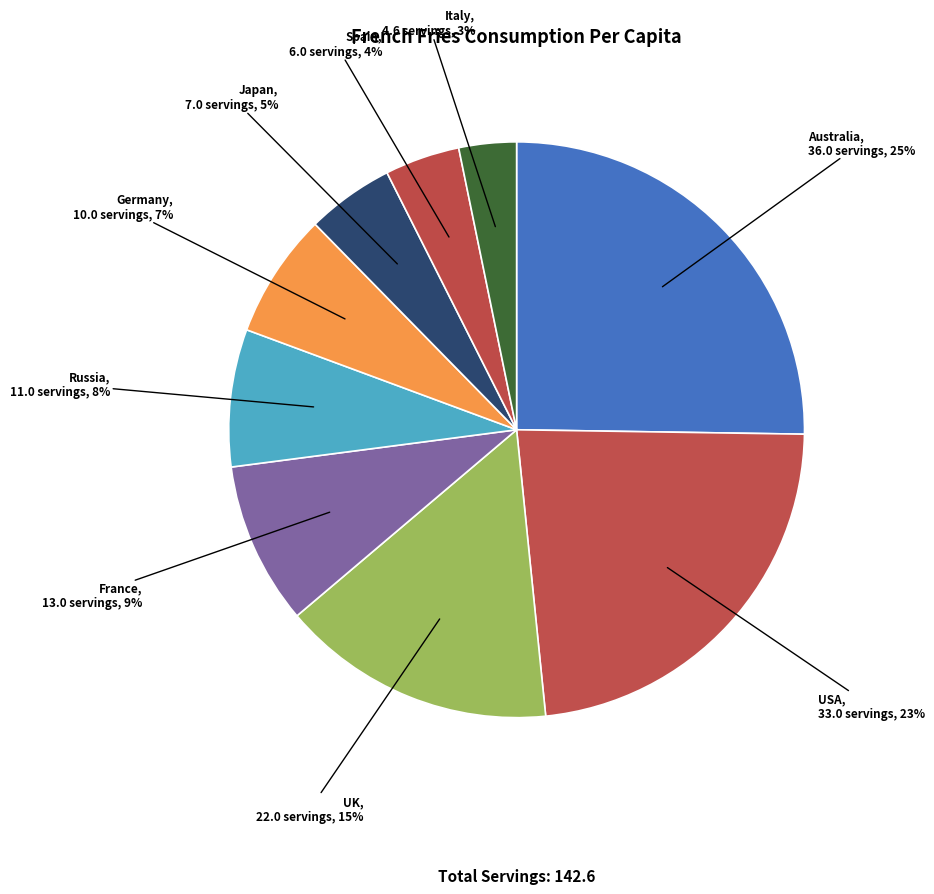

Does Japan account for over 50% of the chart?

No